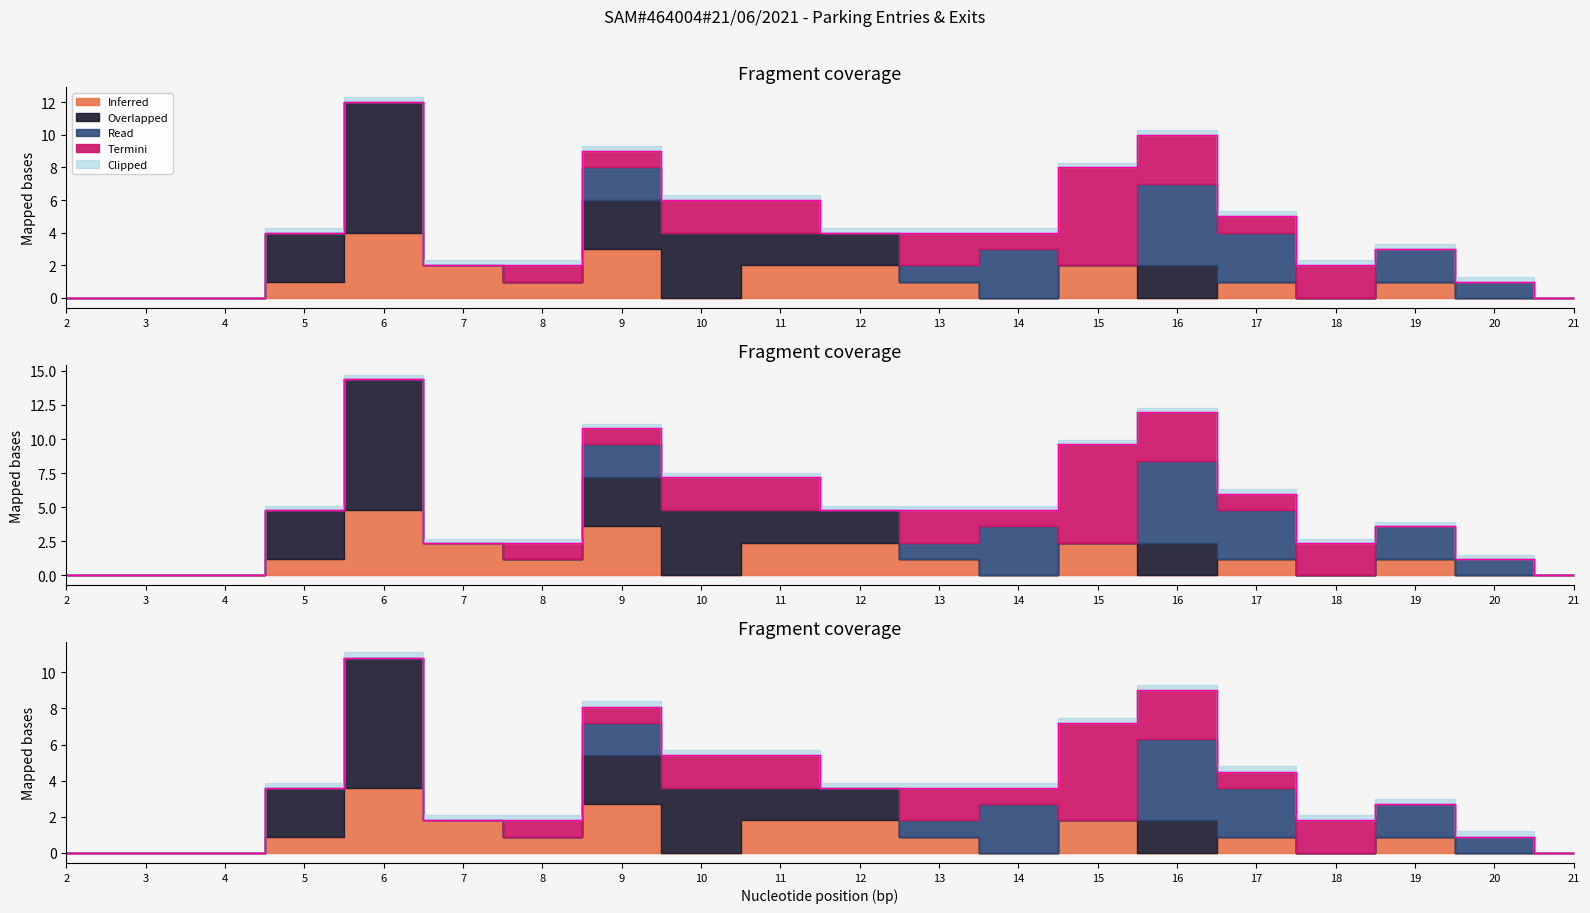

Between 12 and 17, which is larger?

17